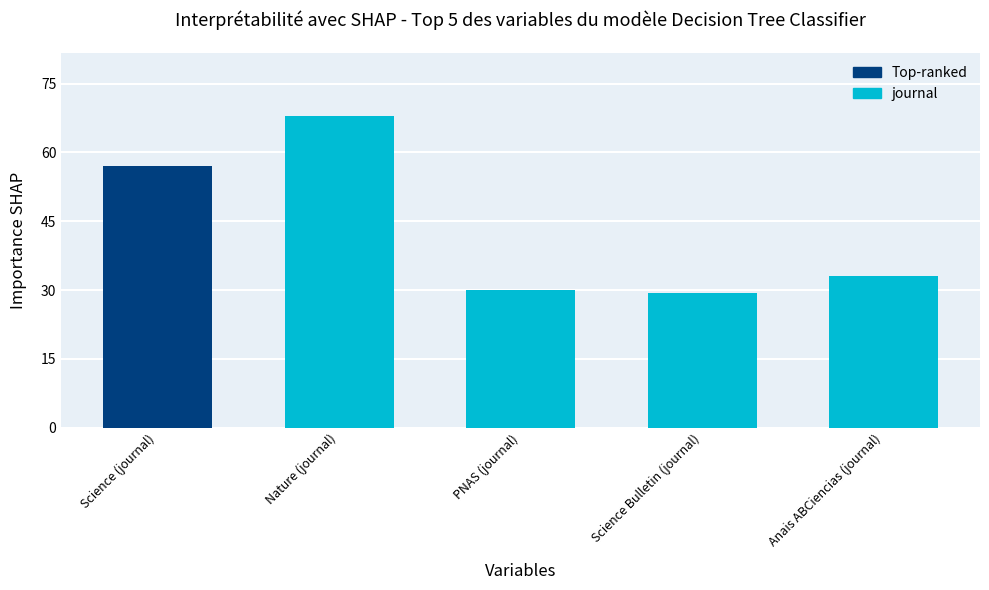

Count the number of values greater than 32.

3